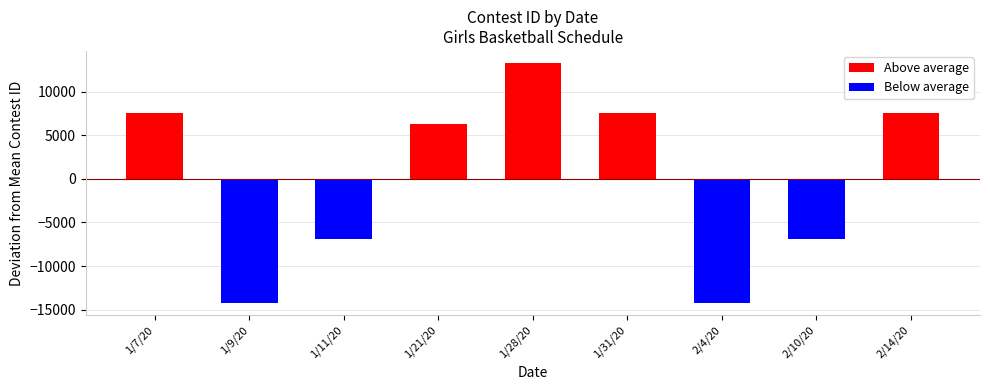

What is the total value across all series at 1/11/20?

-6908.3